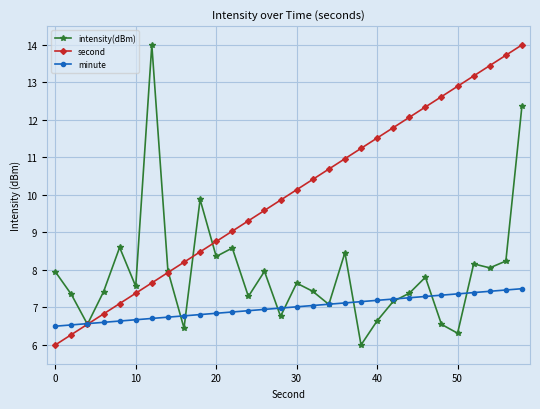

List the series in order of their overall mean, highest first.

second, intensity(dBm), minute